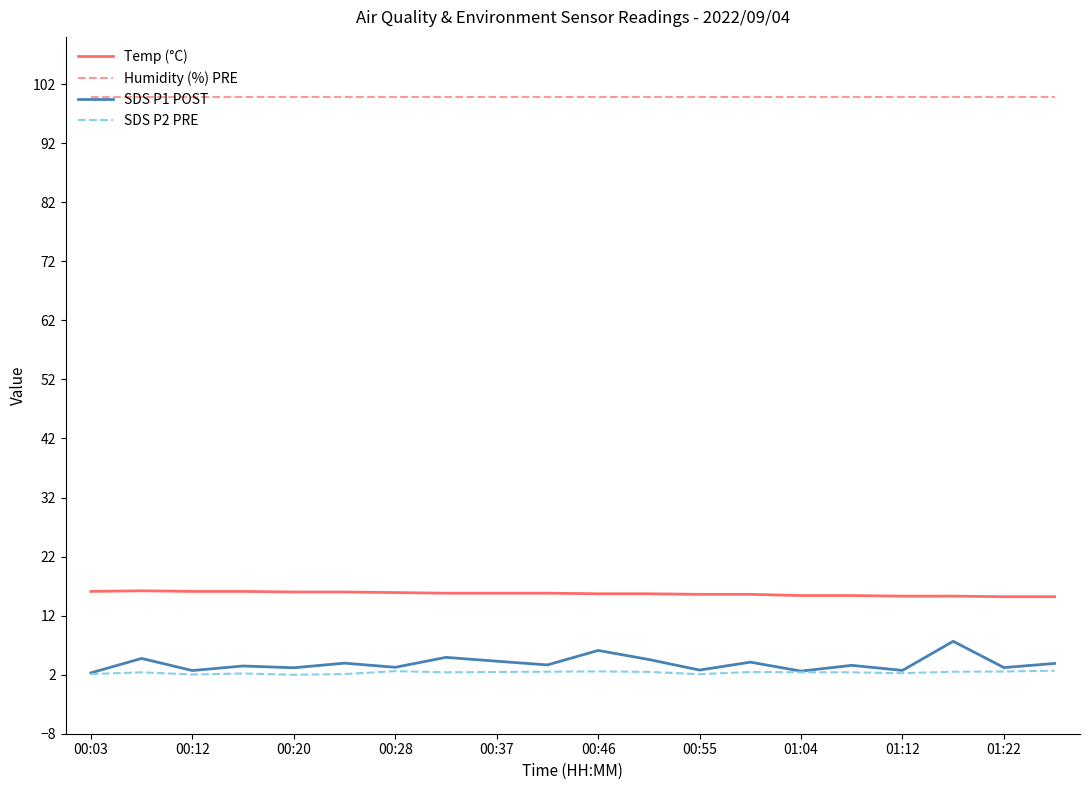

Which series has the largest range (max minus min)?

SDS P1 POST